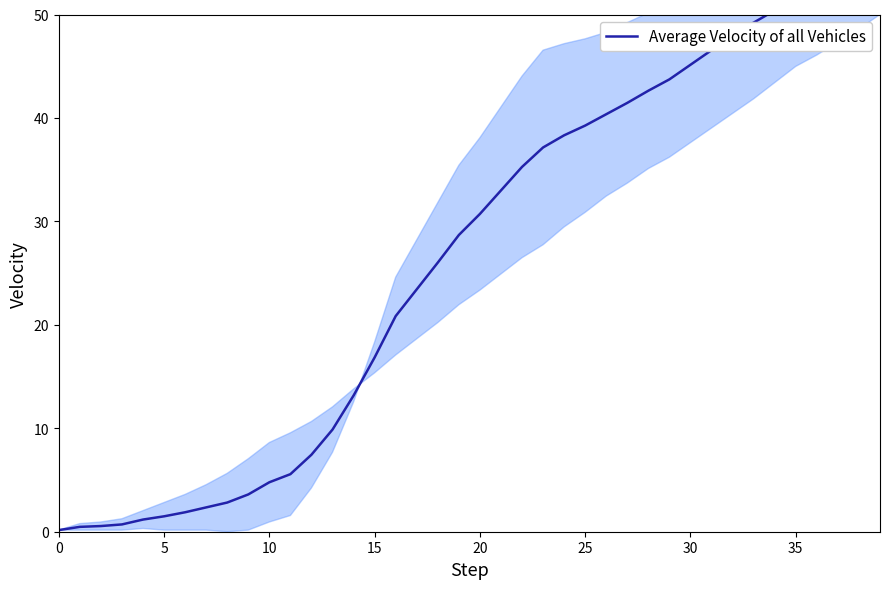

What is the difference between the second highest and minimum values?

54.9